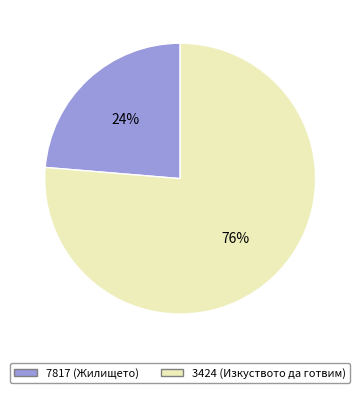

What percentage is the 7817 (Жилището) slice, to the nearest percent?

24%